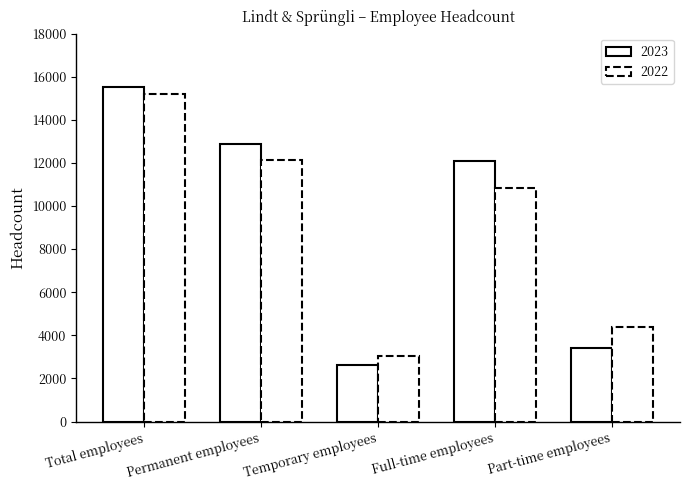

At which category is the sum across all series the highest?

Total employees